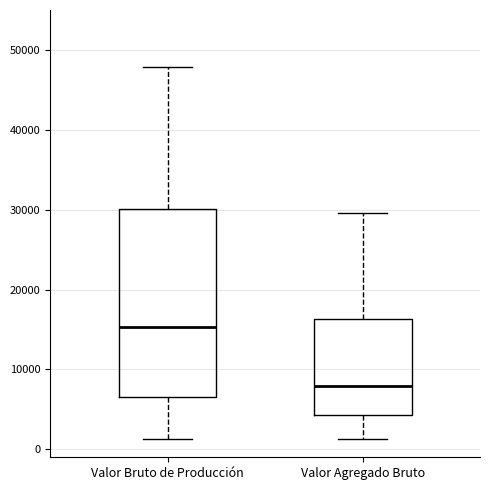

Reading left to right, read every box against the y-axis: the position of its median line, the range the box covers, and the ends of its whiskers. The values are not printed on the chart, so give them approximately, as read against the axis.

Valor Bruto de Producción: median 15000, box 7000 to 30000, whiskers 1000 to 48000
Valor Agregado Bruto: median 8000, box 4000 to 16000, whiskers 1000 to 30000